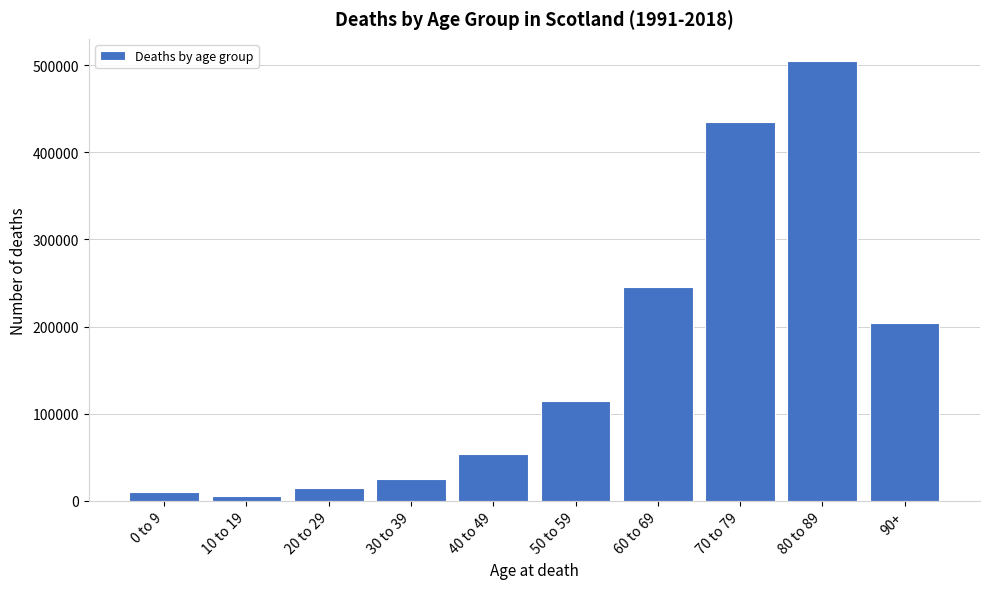

Reading left to right, extract all data points from this chart.

0 to 9=10323	10 to 19=5443	20 to 29=14578	30 to 39=25008	40 to 49=53244	50 to 59=114657	60 to 69=244852	70 to 79=434664	80 to 89=505035	90+=204155